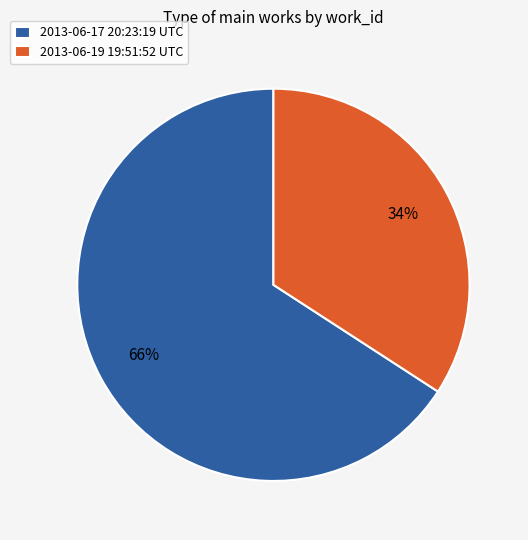

To the nearest percent, what is the combined percentage of 2013-06-19 19:51:52 UTC and 2013-06-17 20:23:19 UTC?

100%